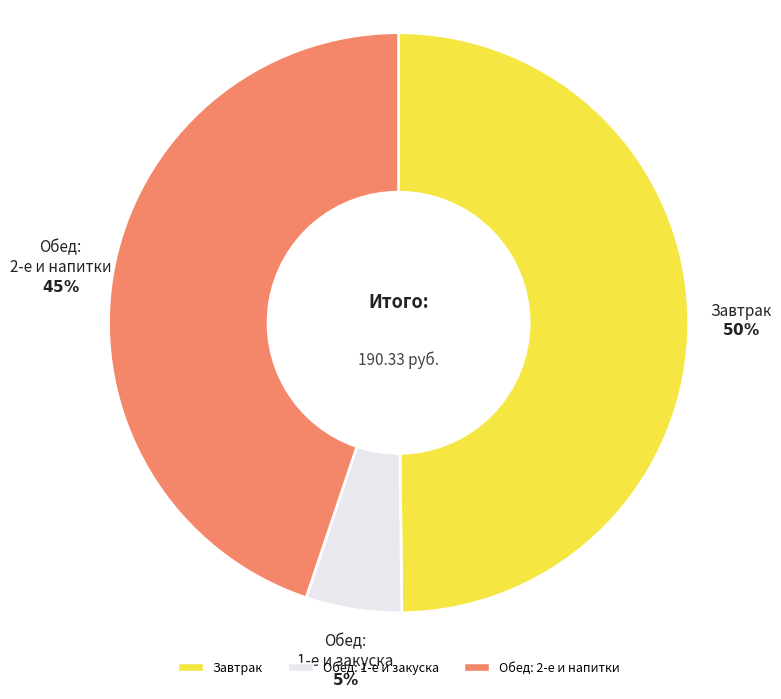

Is there a majority slice in this chart?

No